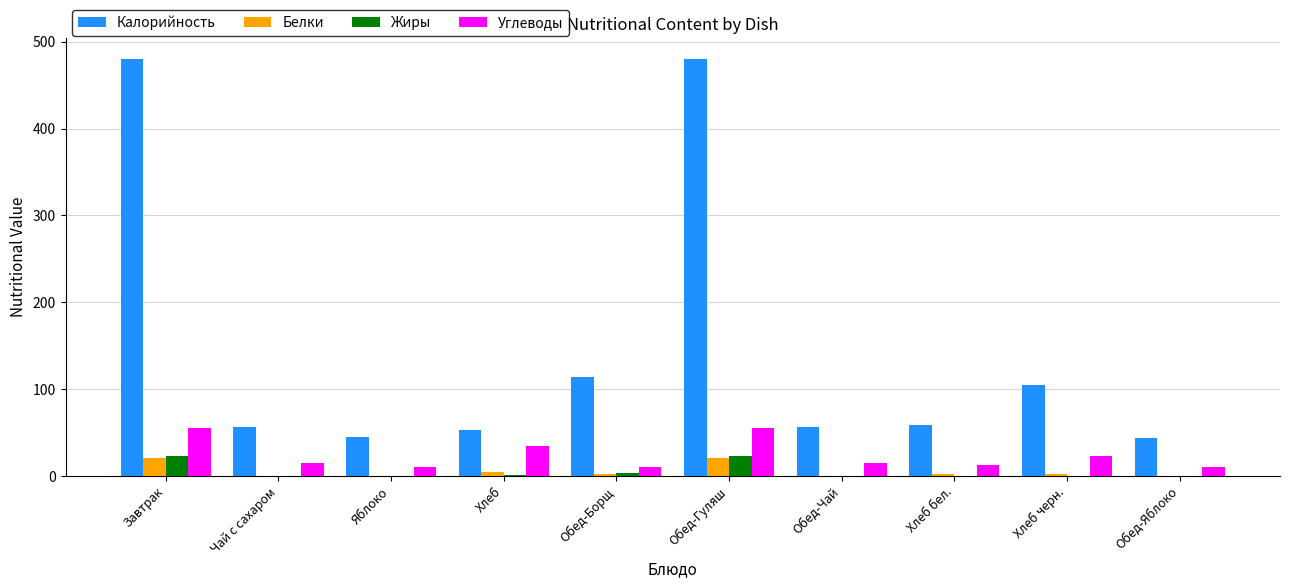

What is the sum of all Углеводы values?

240.1